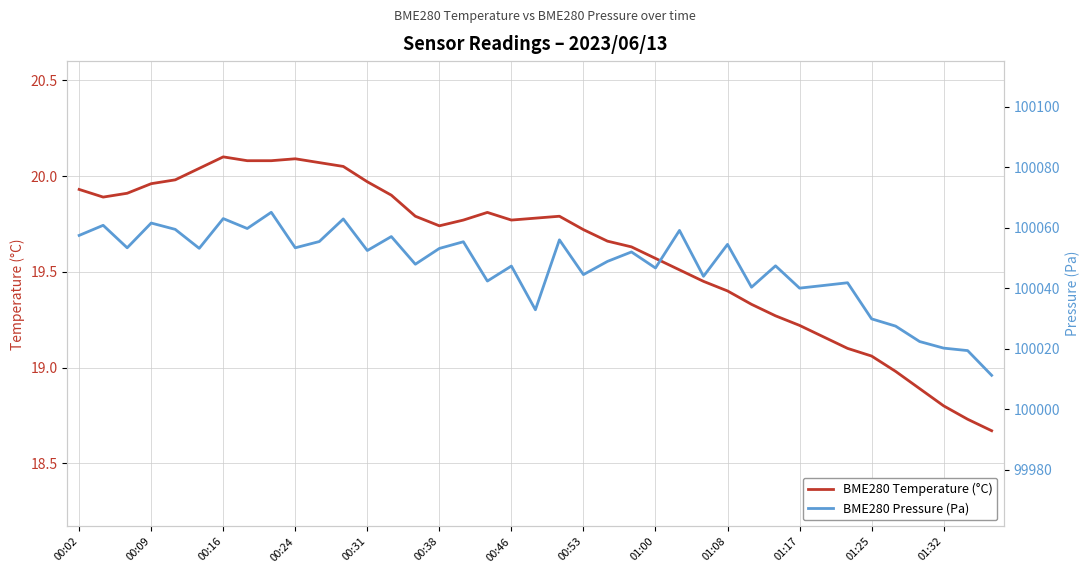

The BME280 Temperature (°C) series shows 20.1 at 00:16. True or false?

True